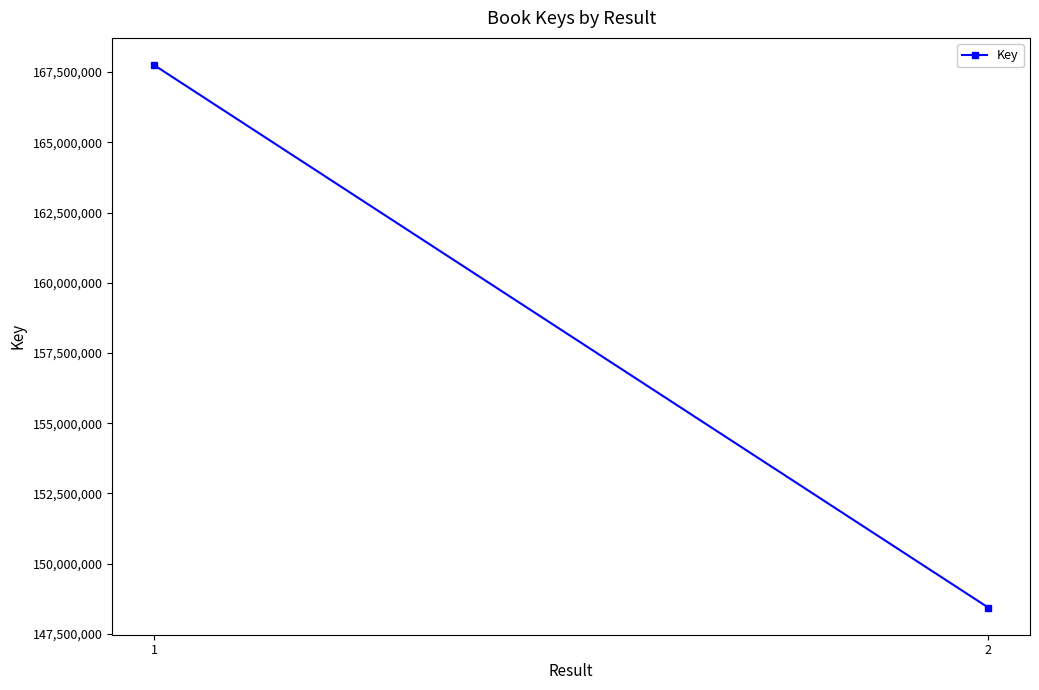

True or false: the data shows 148432262 at 2.

True